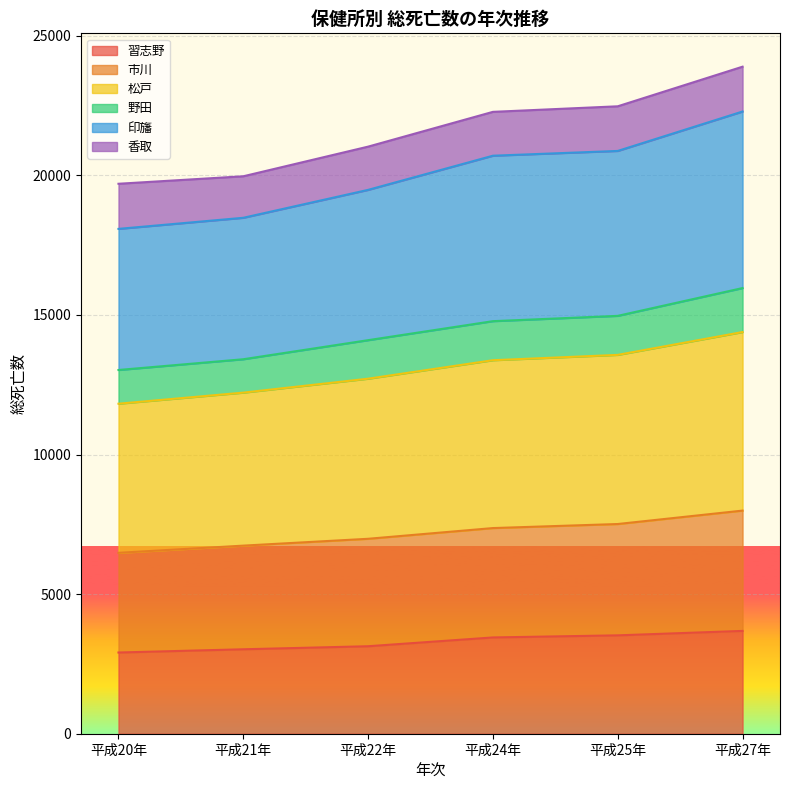

What is the total value across all series at 平成21年?

19969